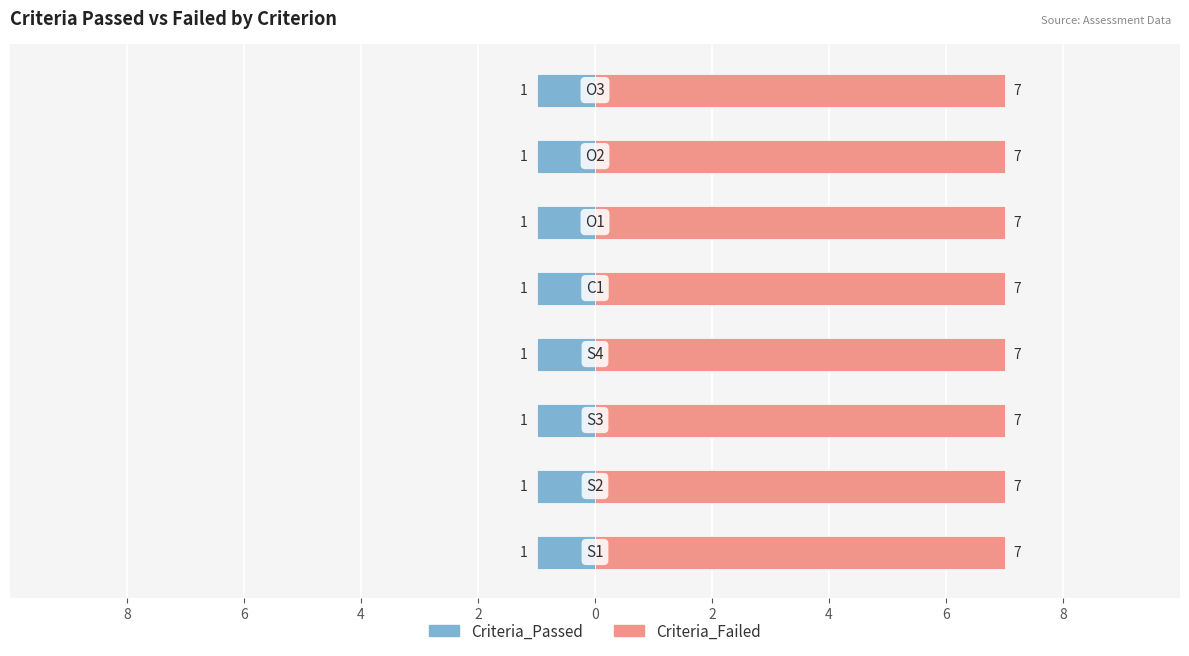

List the labels in order of Criteria_Failed value, largest first.

S1, S2, S3, S4, C1, O1, O2, O3